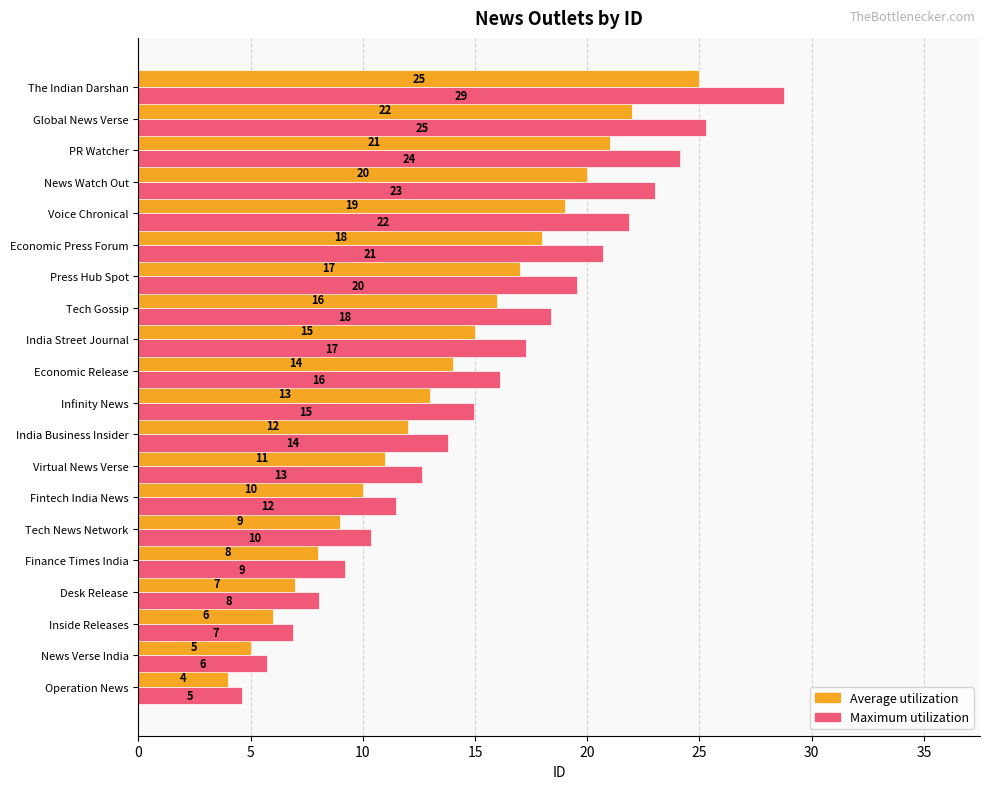

At how many categories does at least one series exceed 4?

20